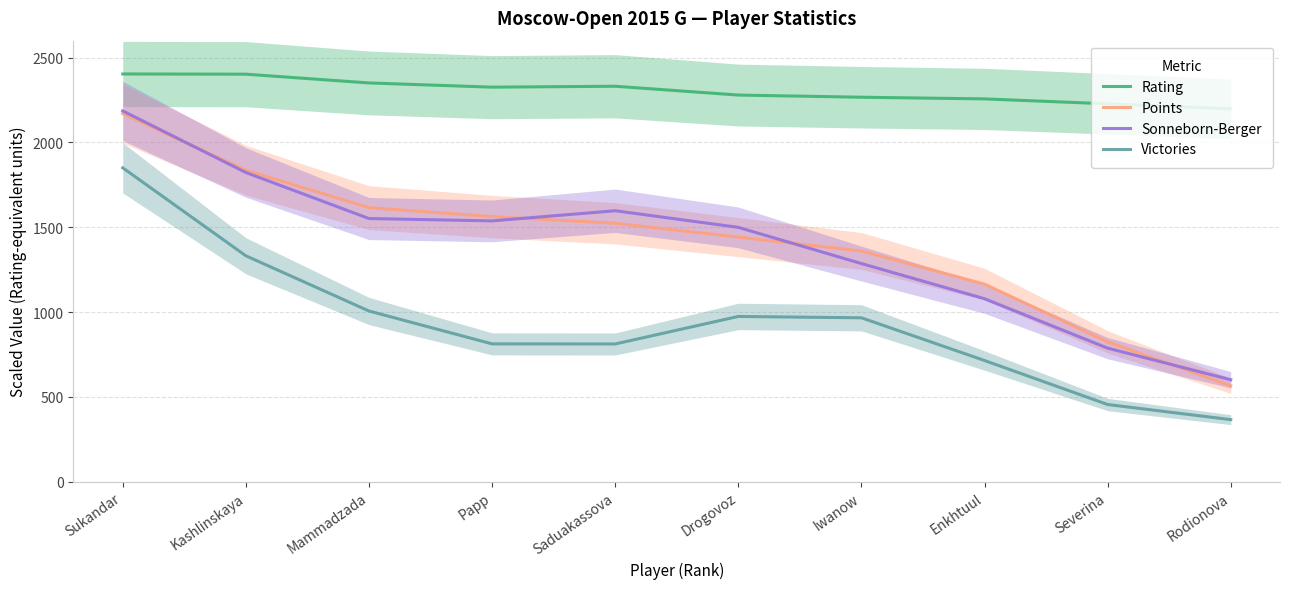

True or false: Points and Victories cross at least once.

False